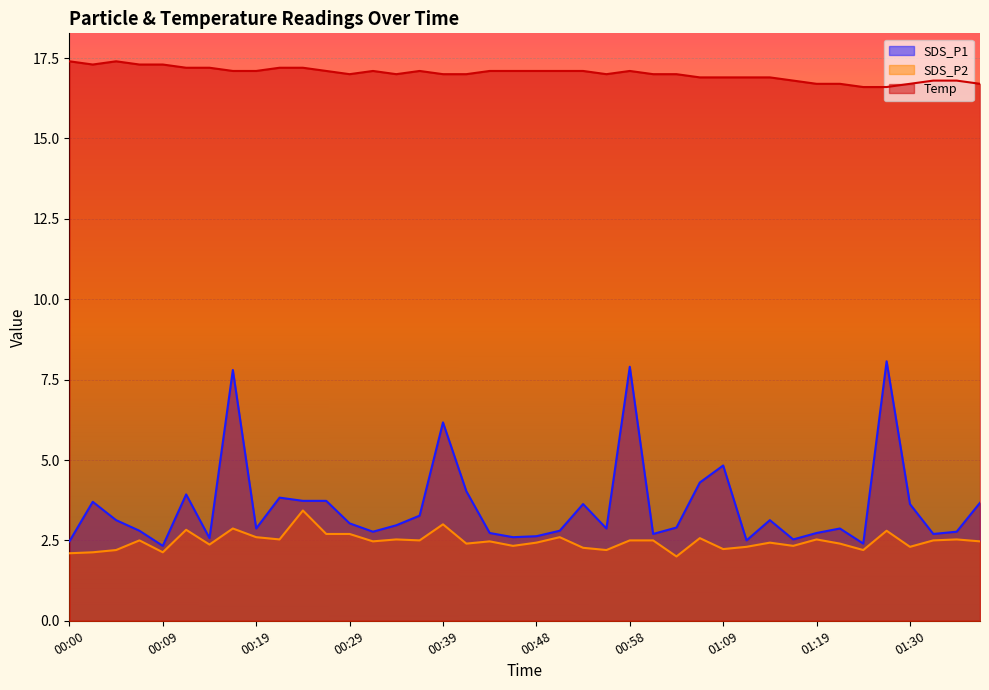

What is the difference between the highest and lowest values at 00:26?

14.4